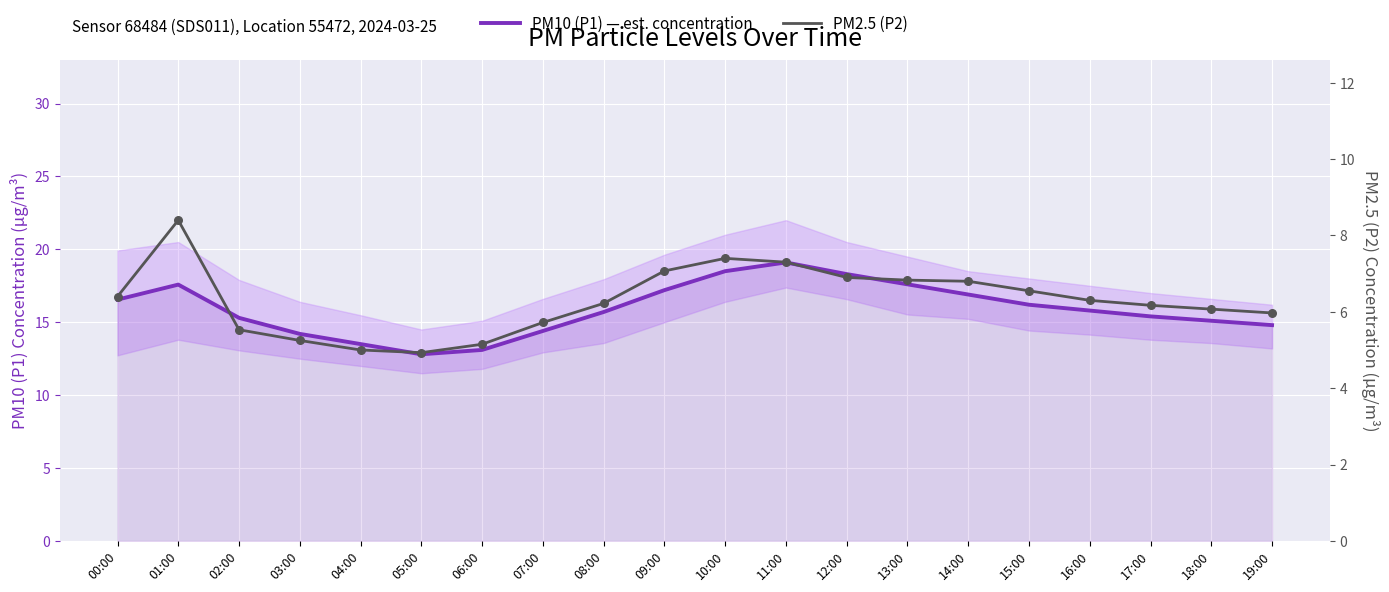

Which series has the largest Y range (max minus min)?

PM10 (P1) — est. concentration